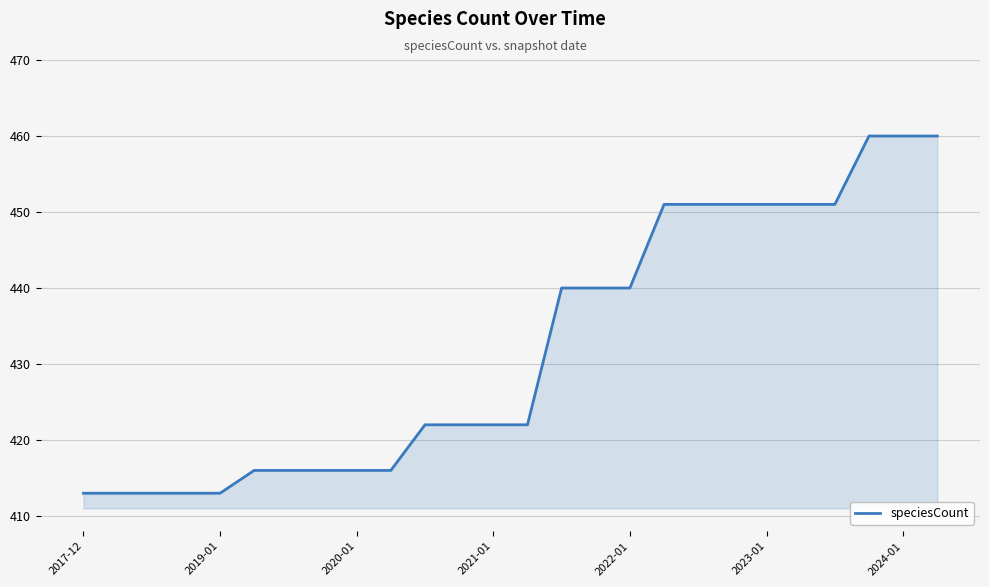

What is the greatest value displayed?

460